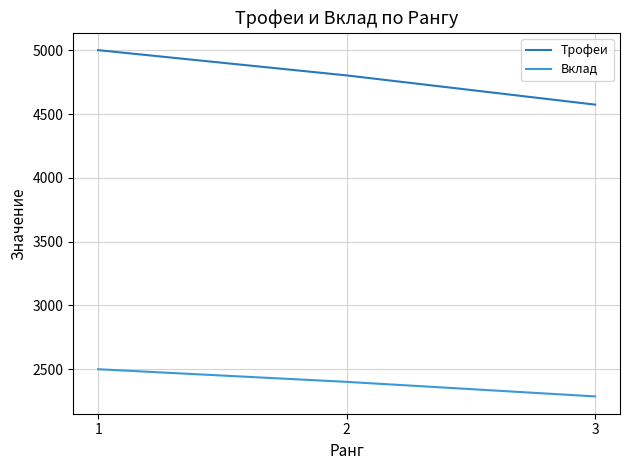

Rank the series by their average value, from lowest to highest.

Вклад, Трофеи